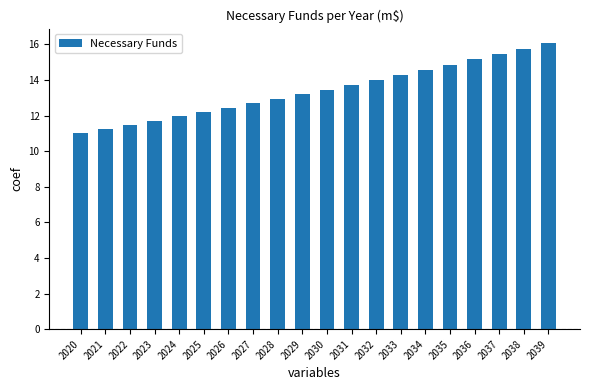

Approximately how many times larger is the value at 2031 compared to 2022?

1.2